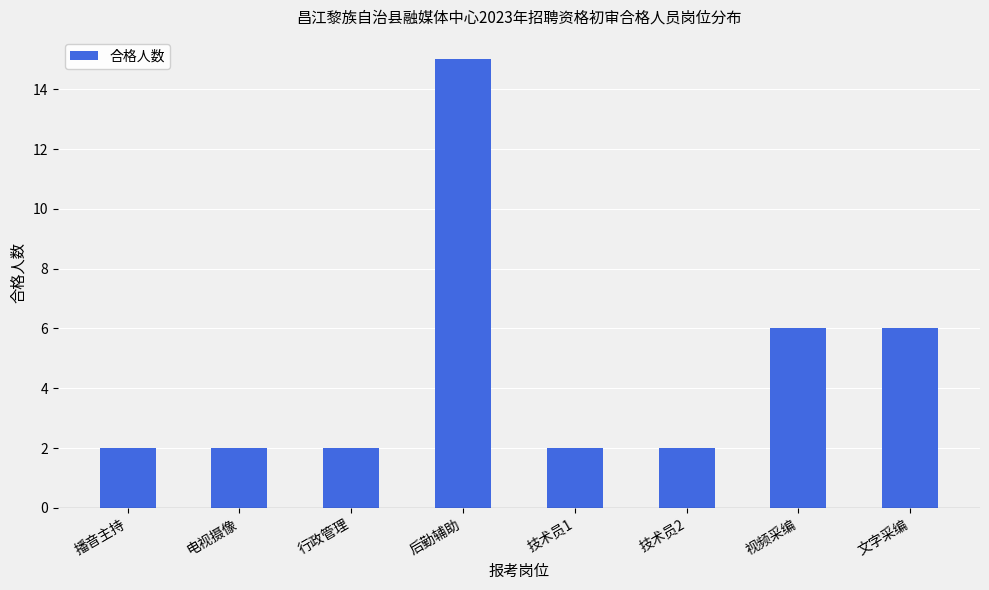

What is the label of the 5th bar from the left?

技术员1